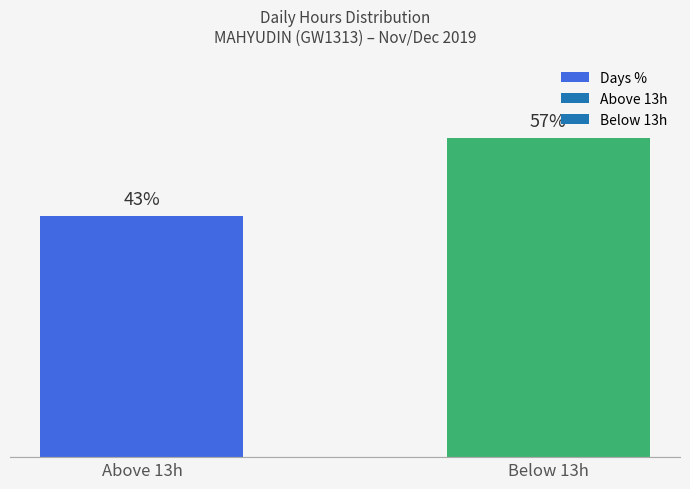

Which category has the highest value across all series?

Below 13h